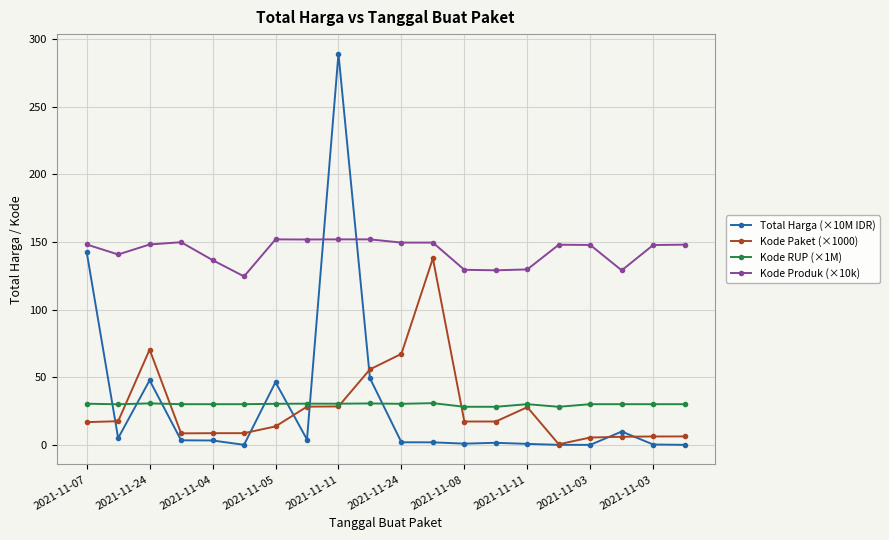

Which series has the largest total across all categories?

Kode Produk (×10k)